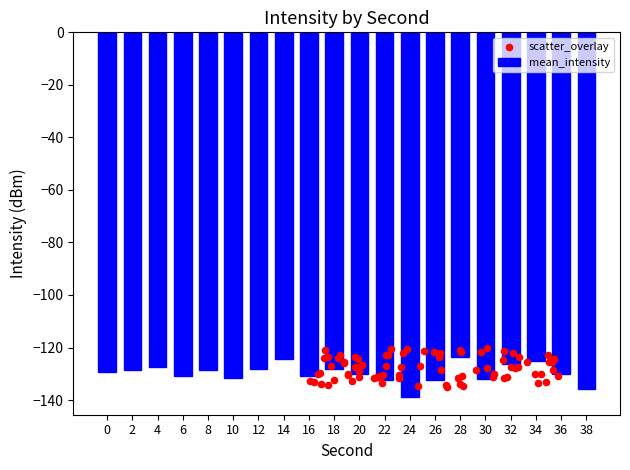

Between 36 and 28, which is larger?

28